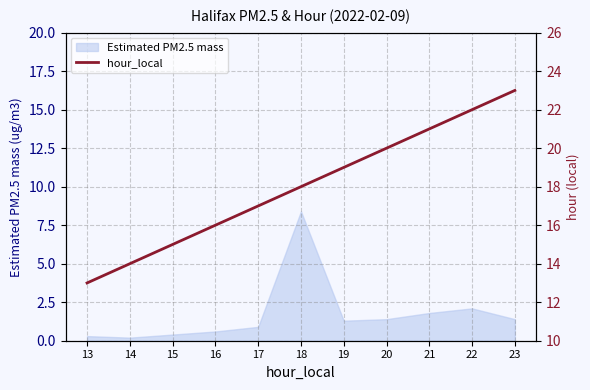

Which category has the lowest value across all series?

13